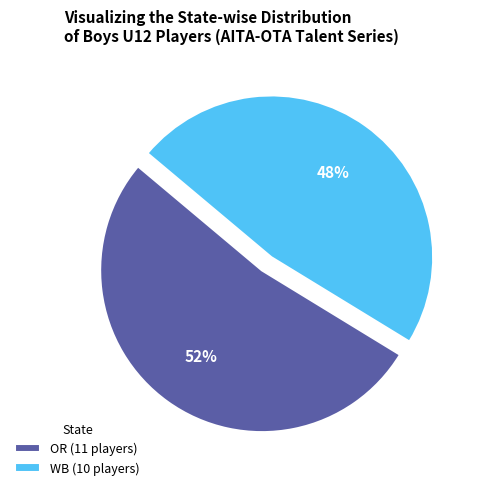

Is there any slice that represents more than half of the pie?

Yes